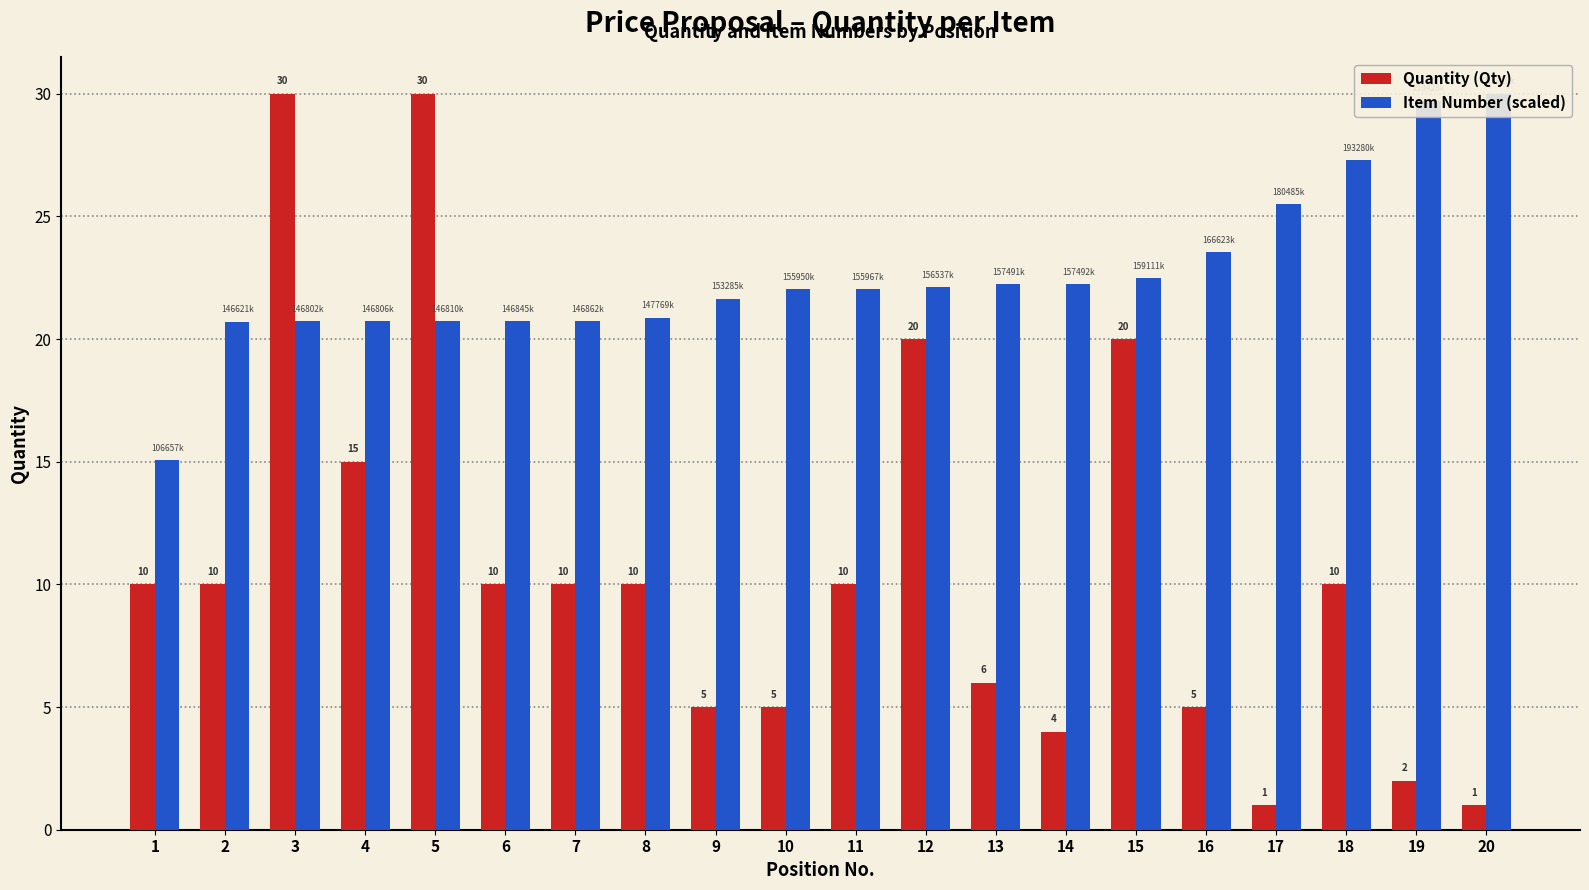

At which label does Quantity (Qty) reach its peak?

3